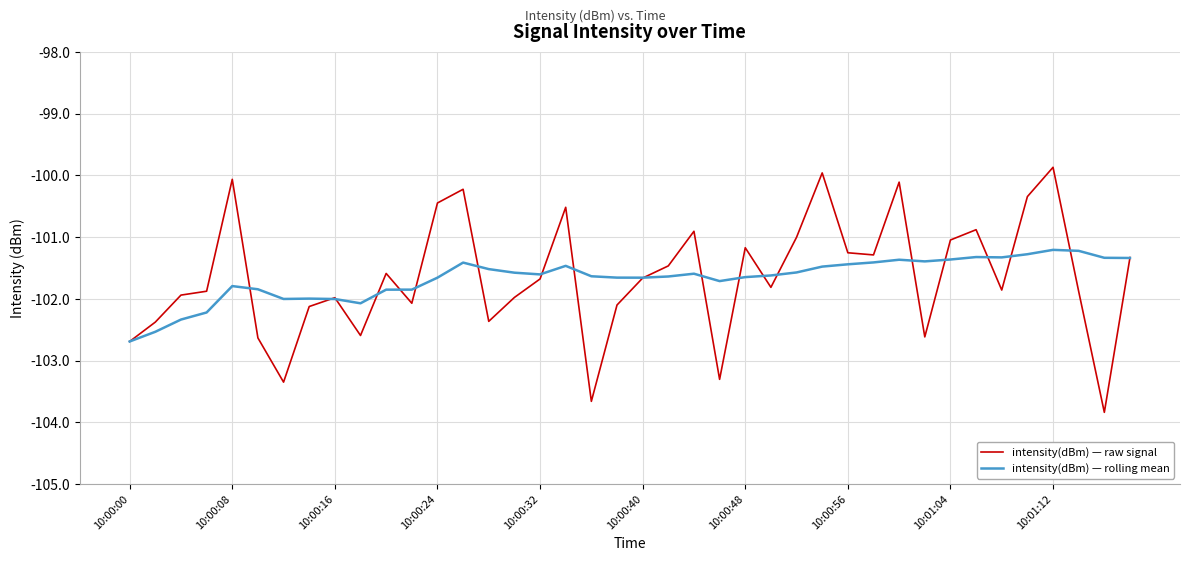

Which series has the widest spread of values?

intensity(dBm) — raw signal